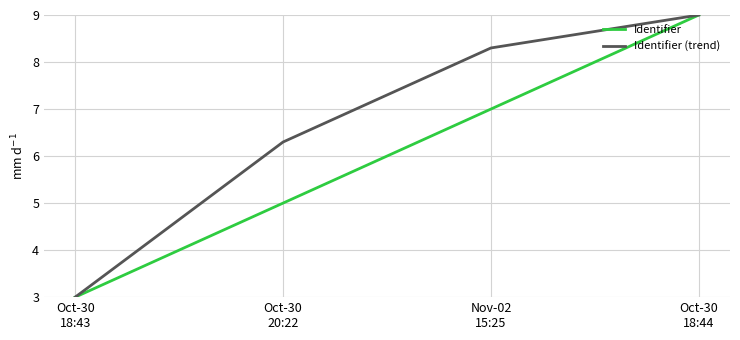

How many values in the Identifier (trend) series are below 8?

2